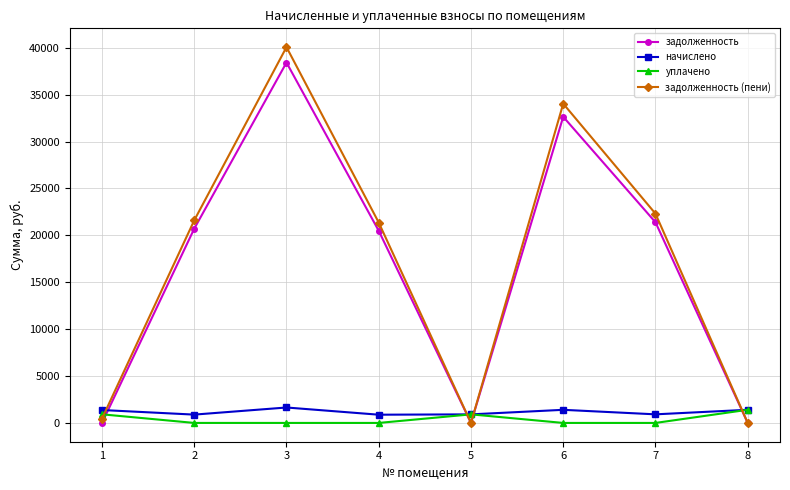

True or false: задолженность has more than 1 points higher than both neighbors.

True